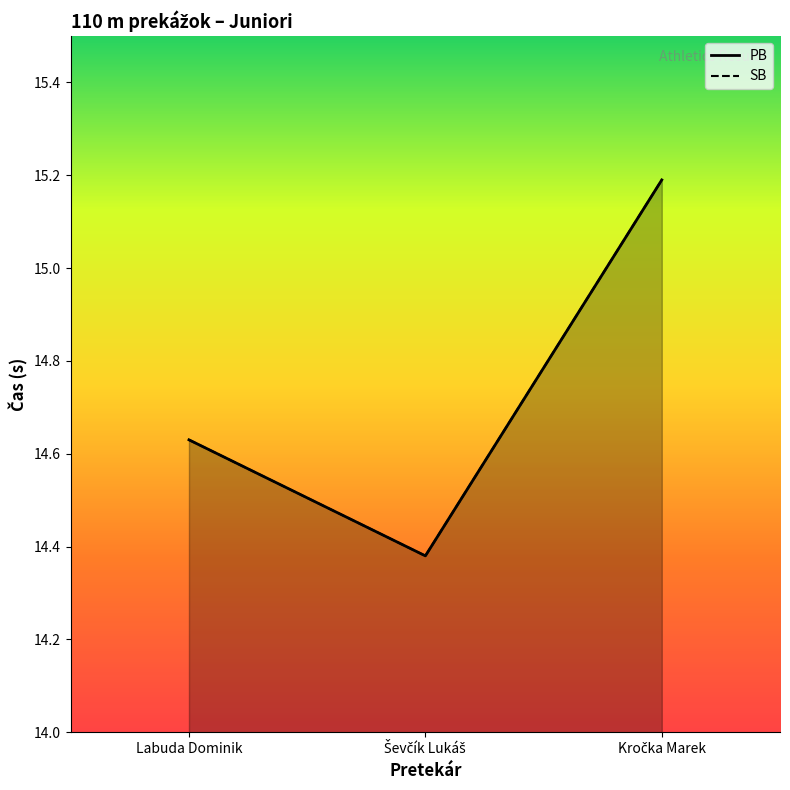

Between Labuda Dominik and Kročka Marek, which series saw the biggest shift?

PB